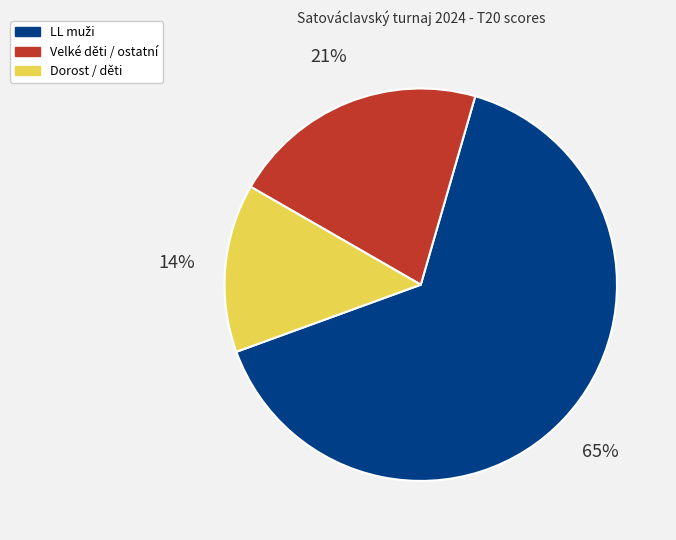

To the nearest percent, what is the average slice percentage?

33%